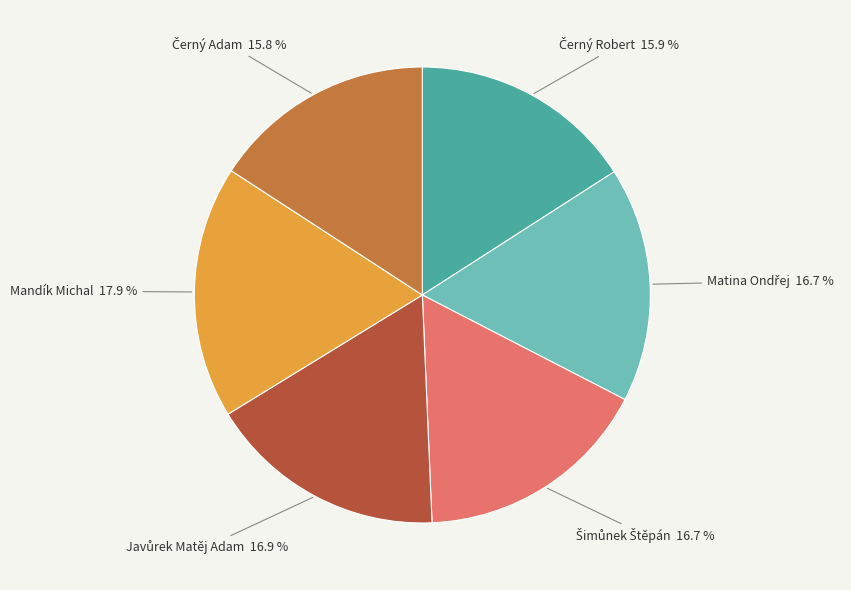

Is it true that Mandík Michal is 30% of the pie?

False